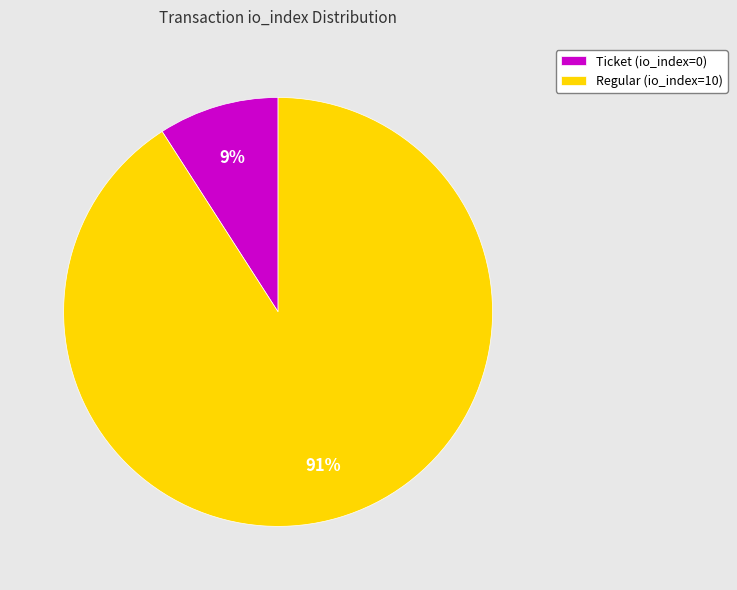

Rank the categories by value from lowest to highest.

Ticket (io_index=0), Regular (io_index=10)